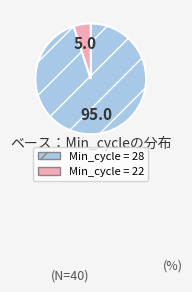

Is there any slice that represents more than half of the pie?

Yes